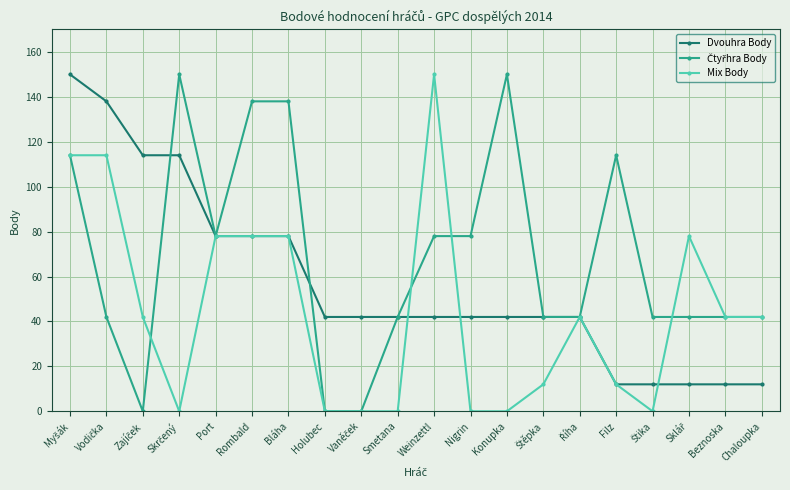

At how many categories does at least one series exceed 48?

12